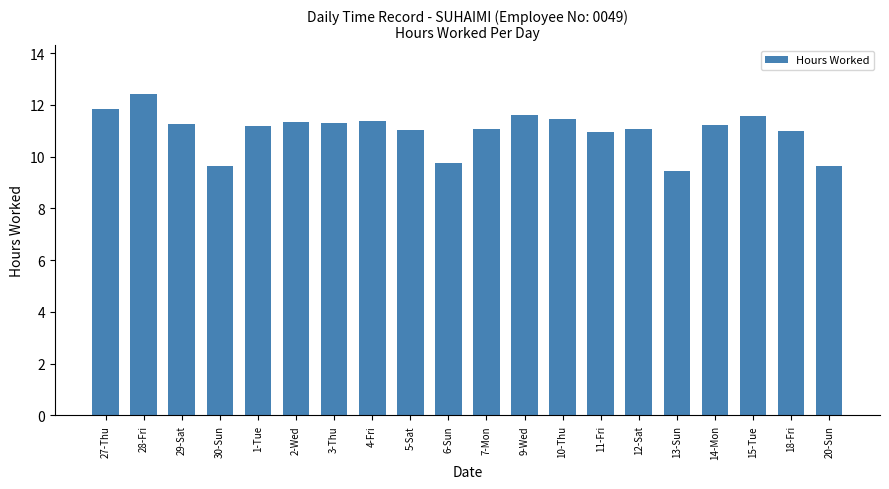

The value at 10-Thu is 17.5. True or false?

False